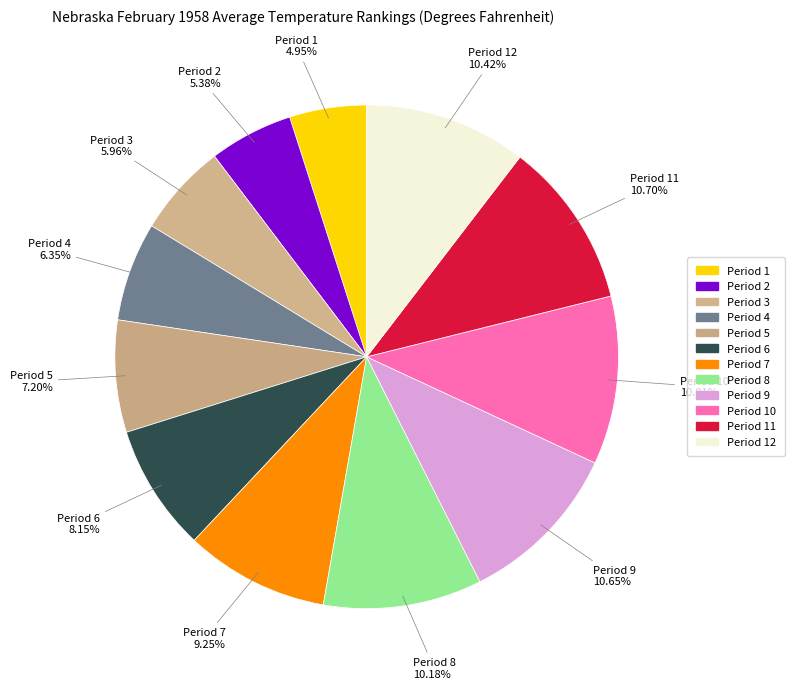

To the nearest percent, what is the average slice percentage?

8%